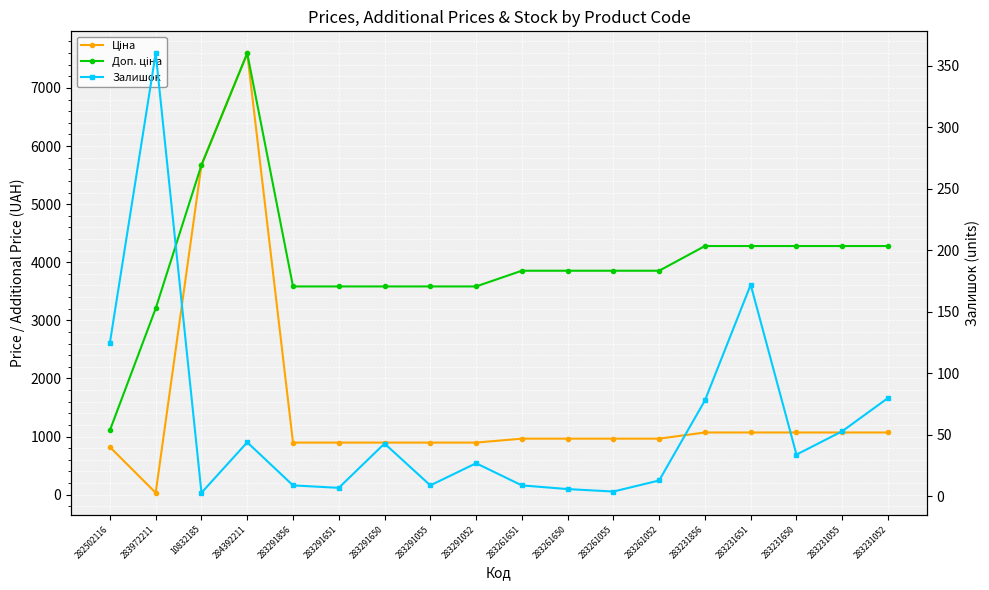

What is the difference between the maximum and second lowest values in the Ціна series?

6778.0